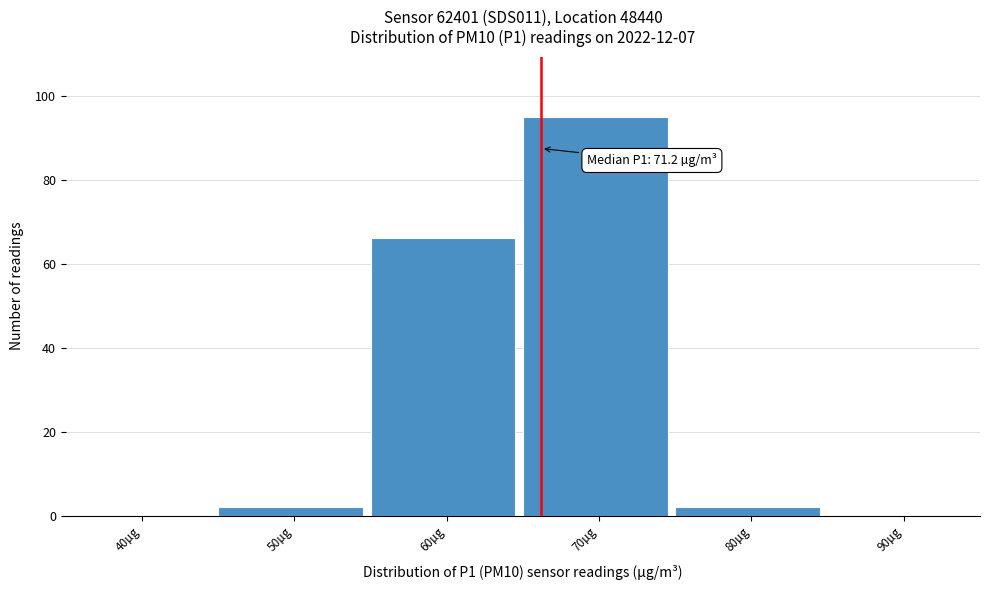

Reading left to right, transcribe all the data shown in this chart.

40µg=0	50µg=2	60µg=66	70µg=95	80µg=2	90µg=0